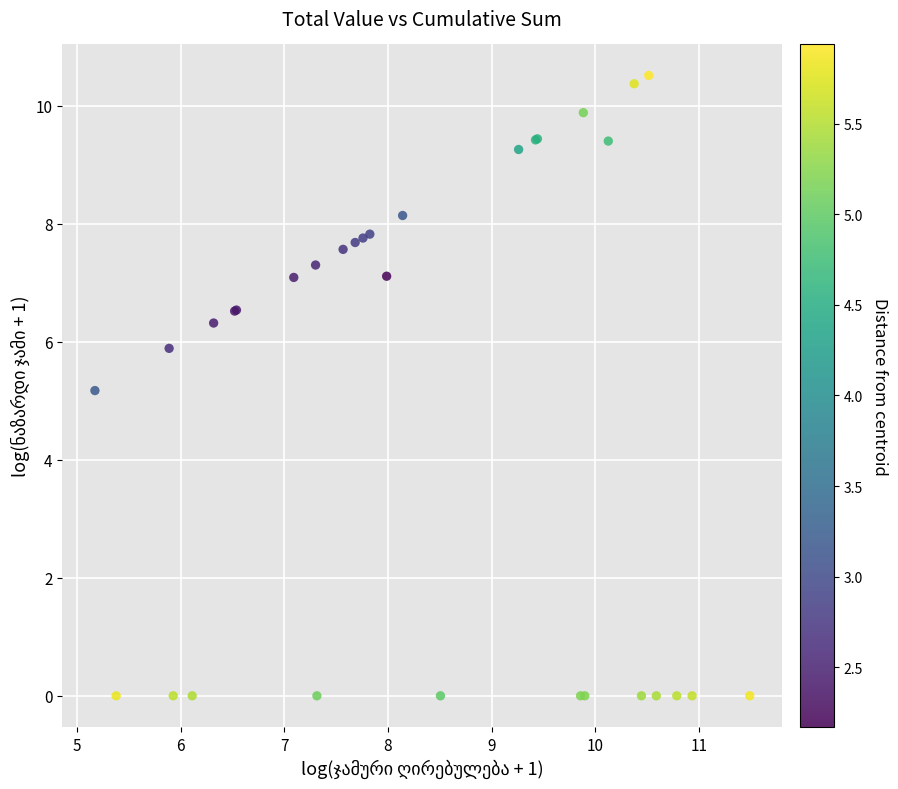

What Y value in the scatter plot is closest to 5?

5.2